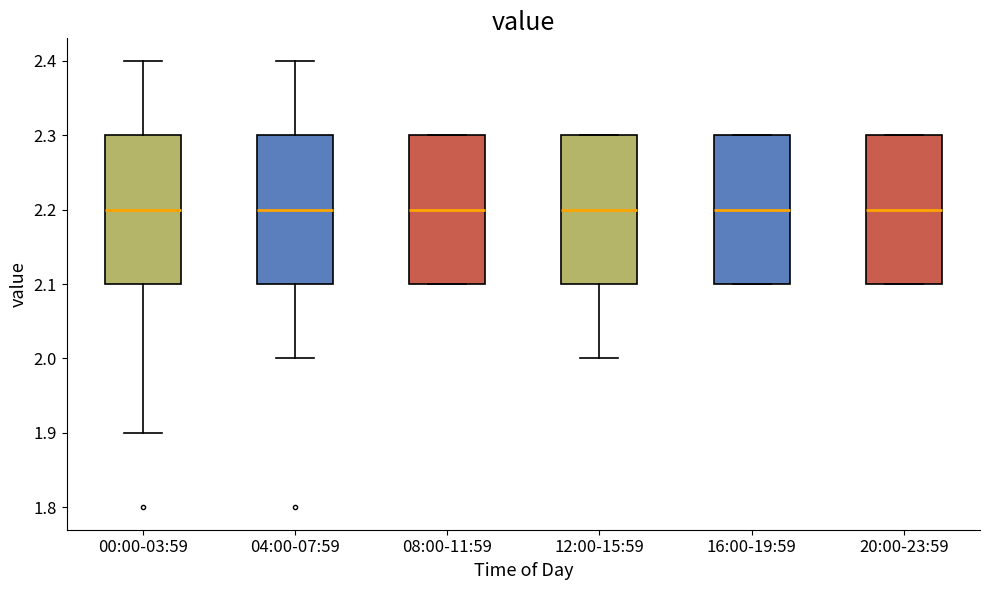

Where does the median line of the box for 04:00-07:59 sit on the y-axis? The values are not printed on the chart, so give them approximately, as read against the axis.

2.2